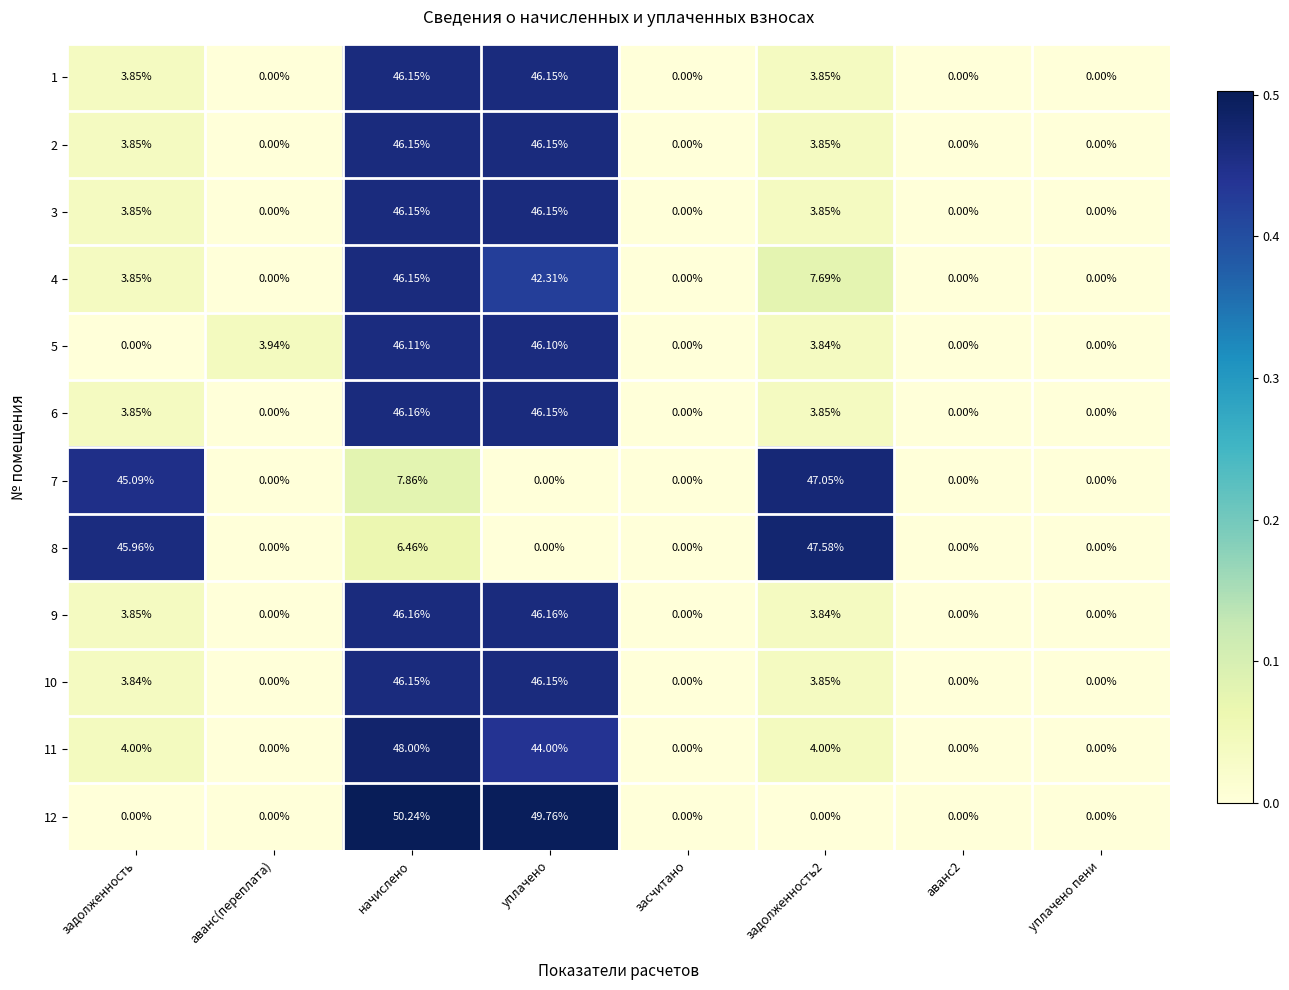

Where is 7 nearest to the value 23?

начислено